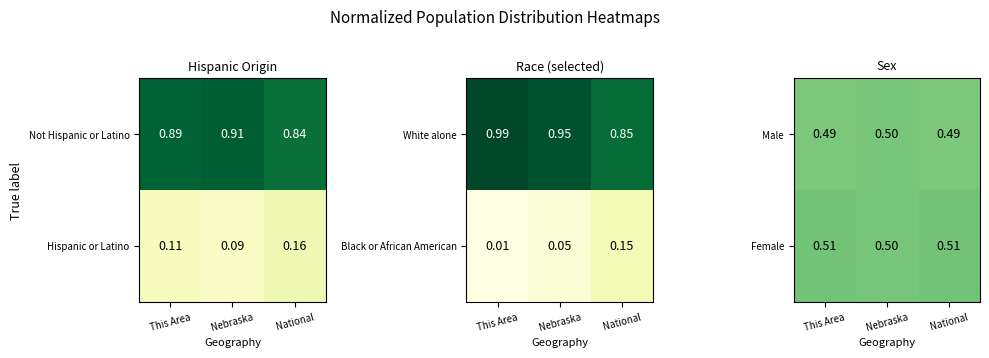

List the labels in order of Not Hispanic or Latino value, smallest first.

National, This Area, Nebraska